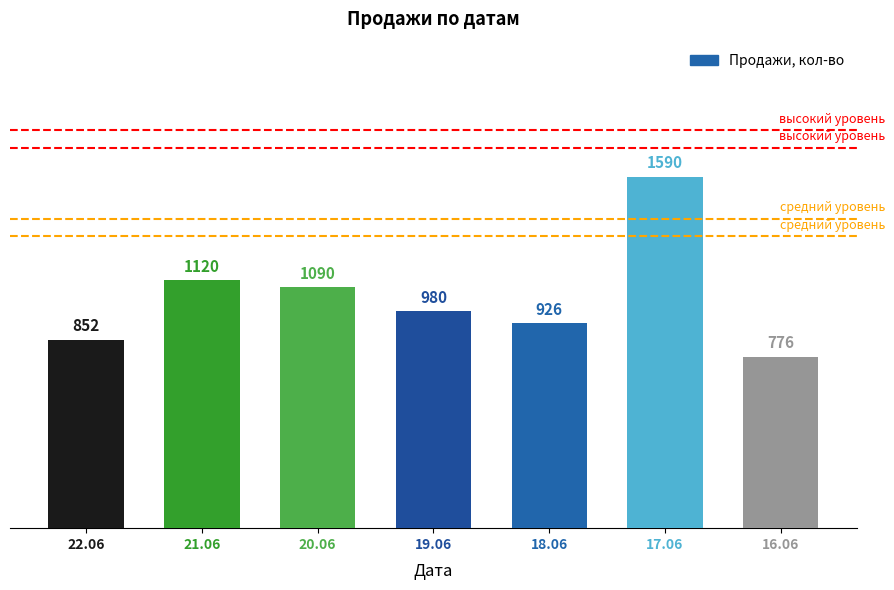

How many categories are shown in the chart?

7